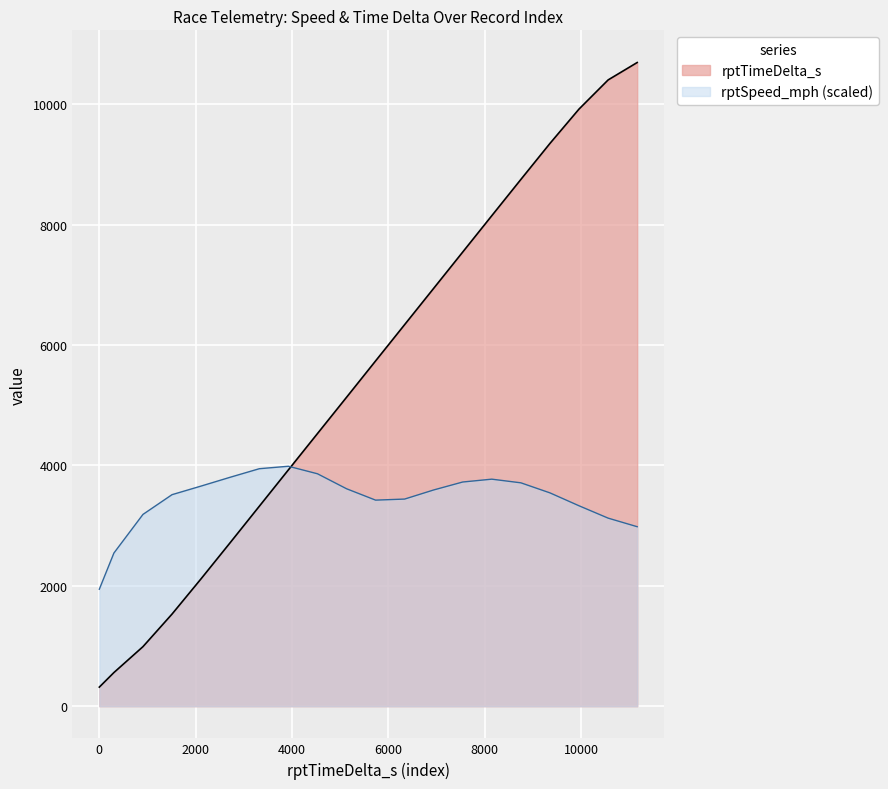

What is the maximum value shown in the chart?

10690.8